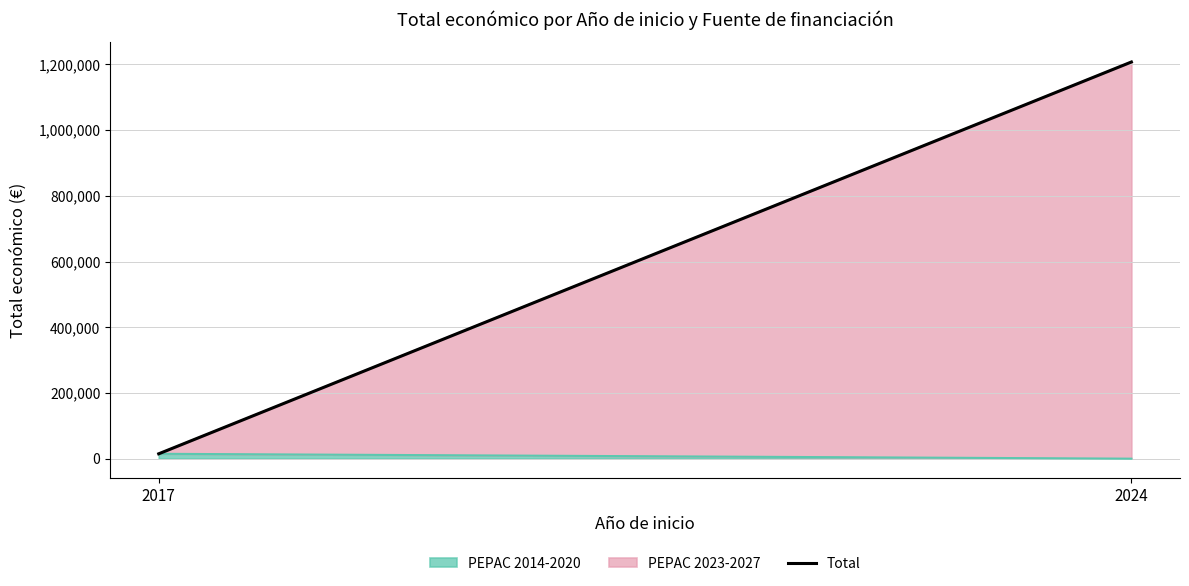

How many values are below 1207302?

1